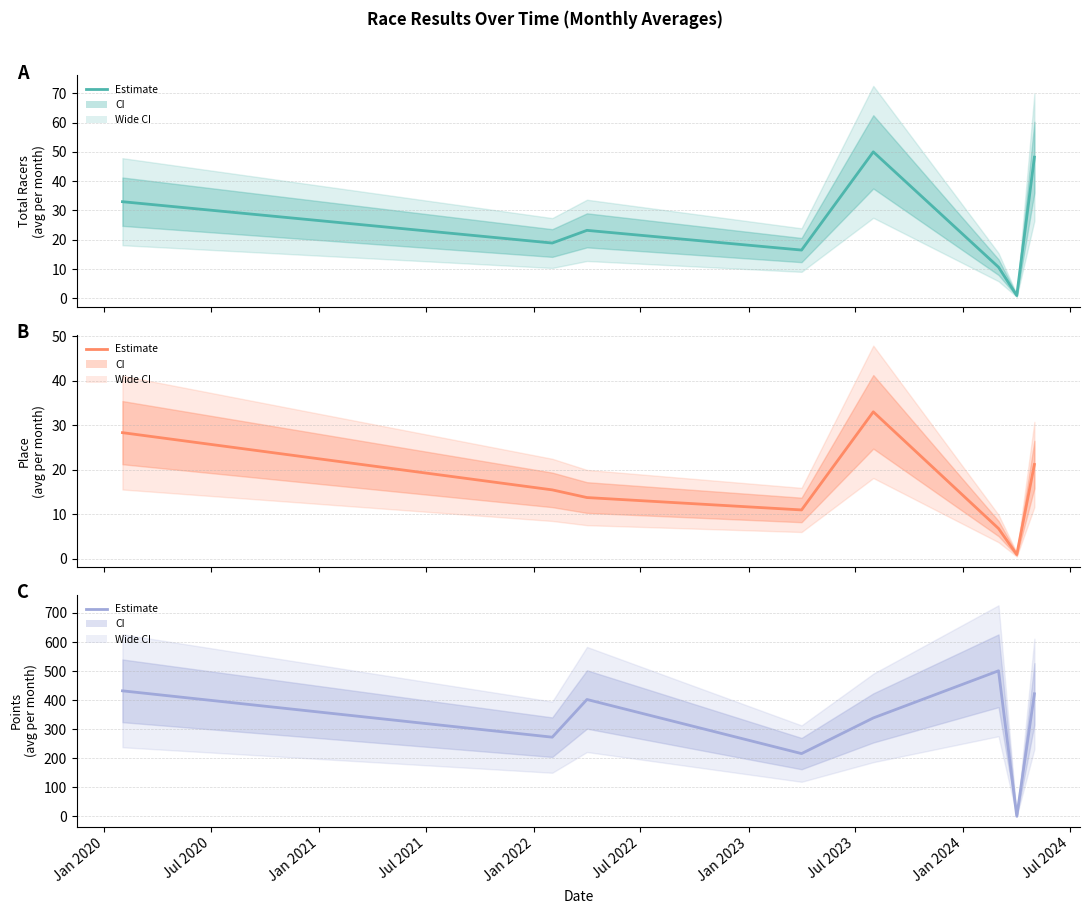

Rank the categories by Points value from highest to lowest.

Jul 2022, Jan 2020, Jul 2023, Jan 2021, Jan 2022, Jul 2020, Jul 2021, Jan 2023